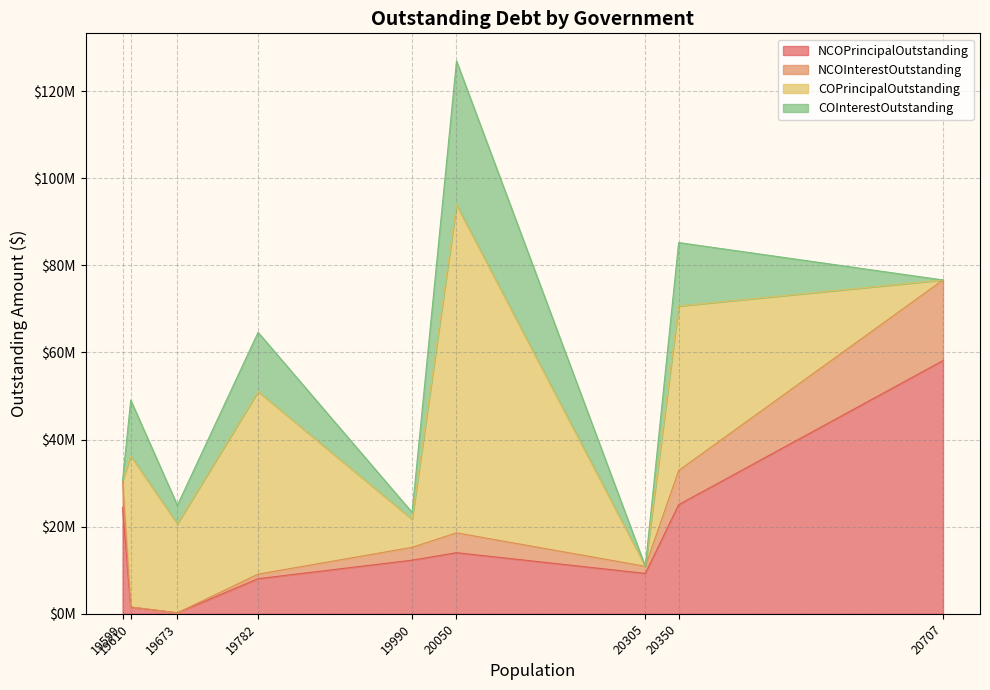

Is the value of NCOPrincipalOutstanding at Alamo greater than the value of NCOInterestOutstanding at Universal City?

Yes